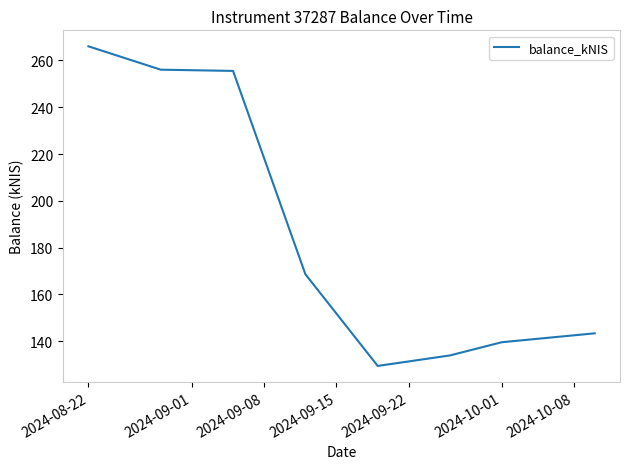

What is the minimum value shown in the chart?

129.5